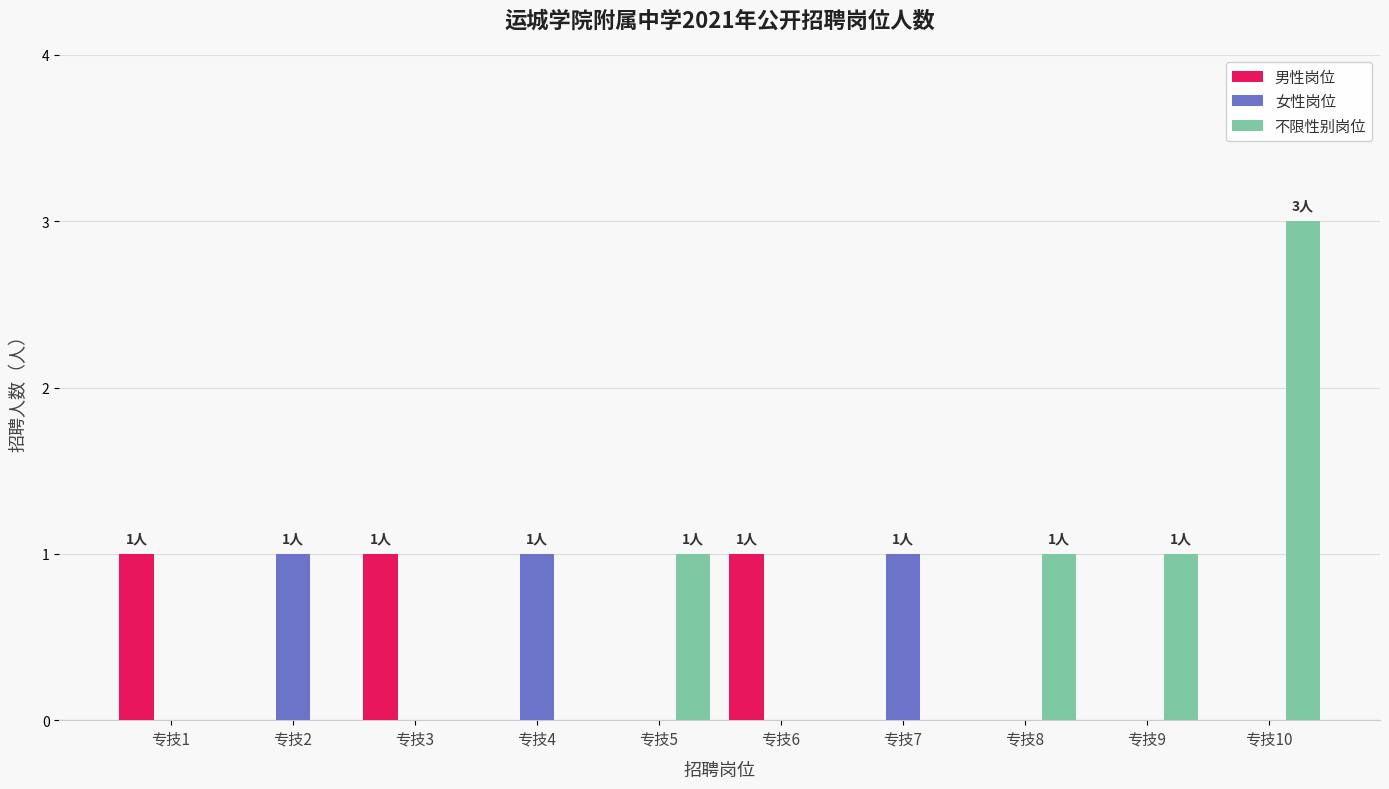

The value of 男性岗位 at 专技10 is 0. True or false?

True